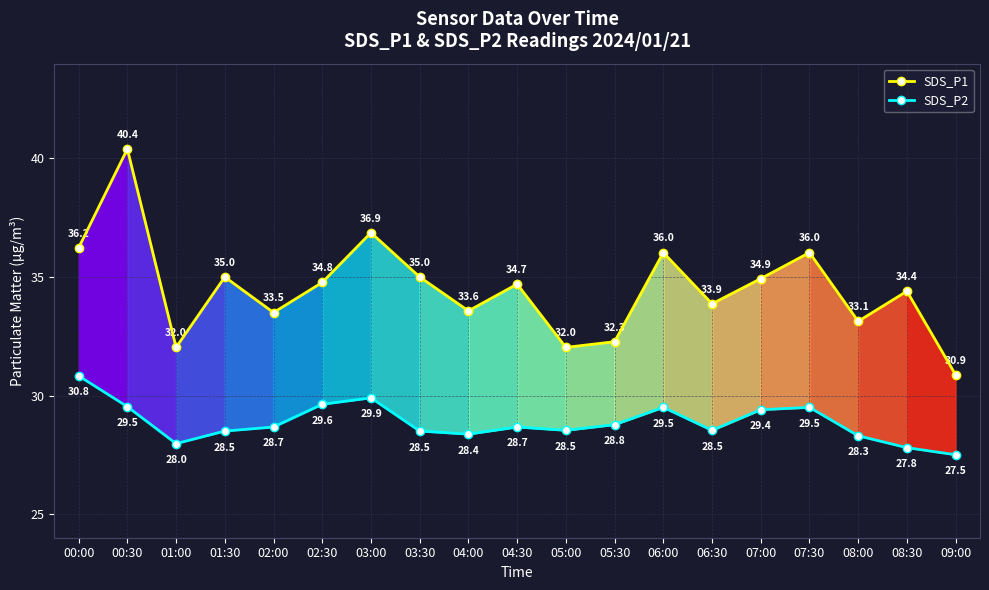

Which category has the lowest value in the SDS_P1 series?

09:00